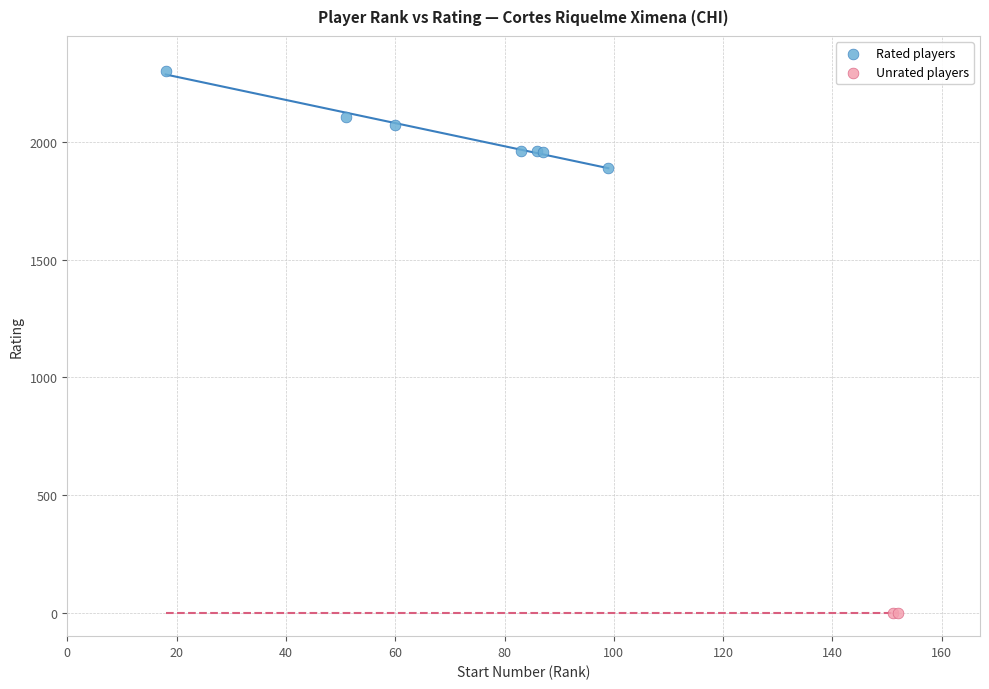

What are all the series names shown in the legend?

Rated players, Unrated players